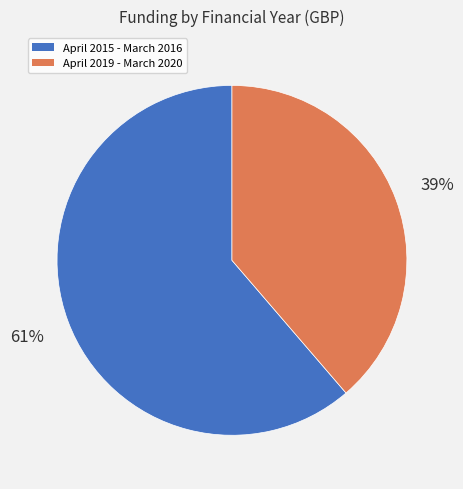

What is the ratio of the value at April 2019 - March 2020 to the value at April 2015 - March 2016?

0.6